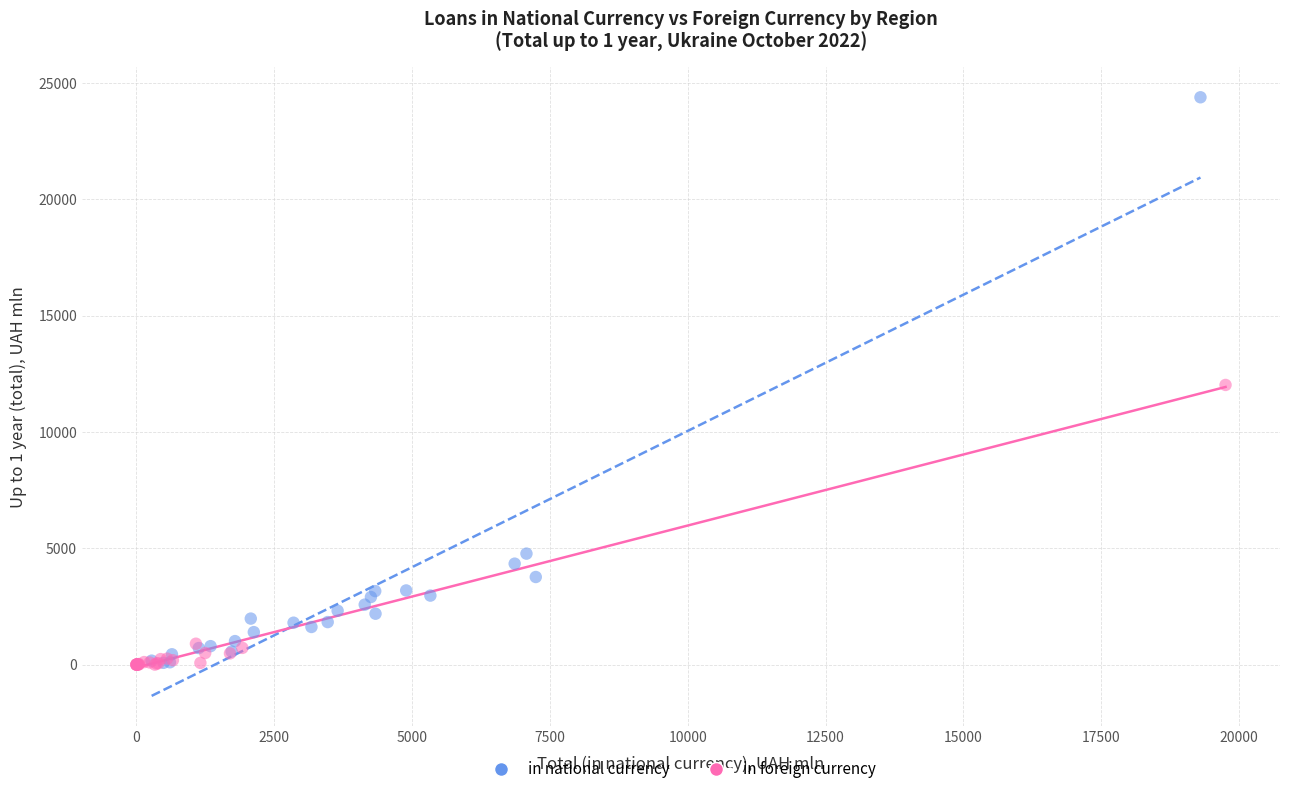

Which series has the largest Y range (max minus min)?

in national currency